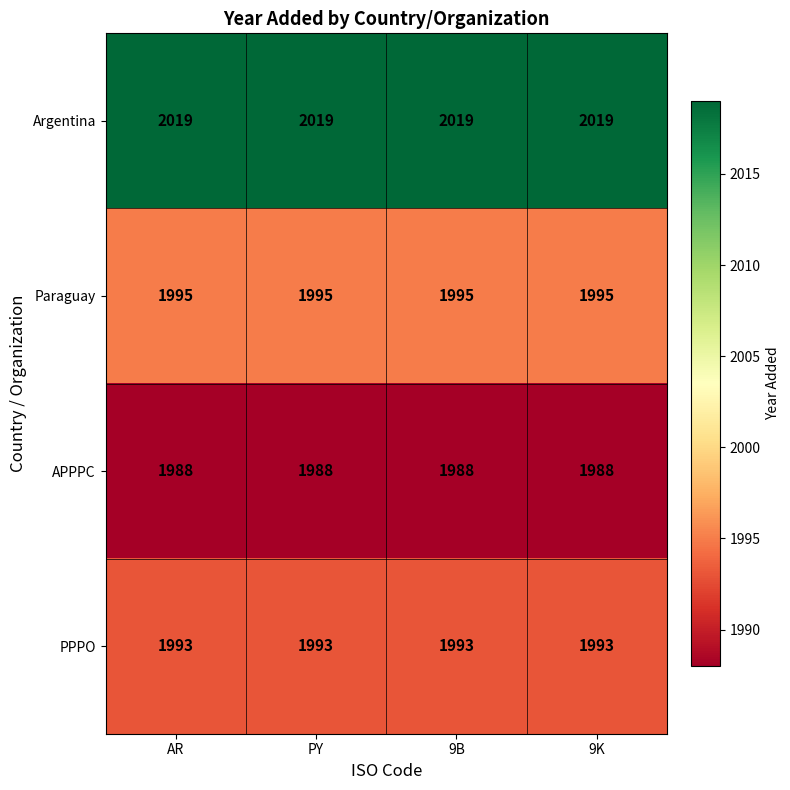

What is the spread (max minus min) of values at 9K?

31